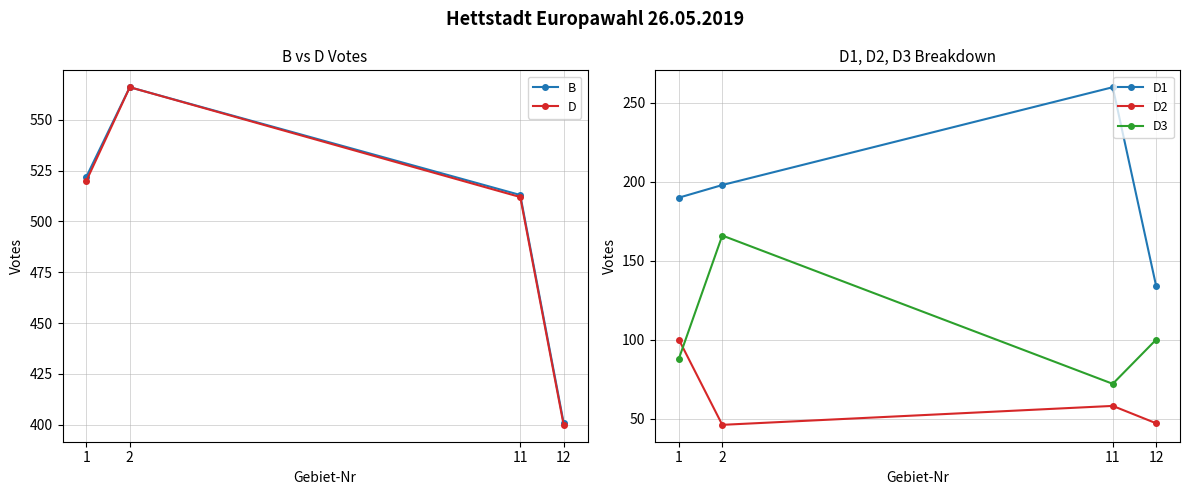

Is it true that D3 equals 145 at 1?

False